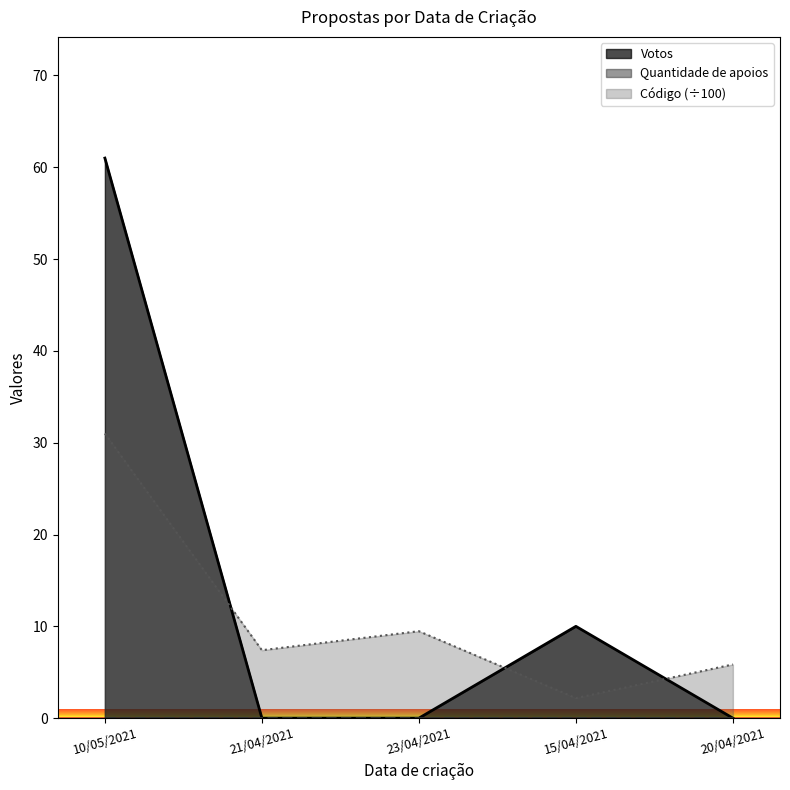

What is the average value of the Código series?

11.2